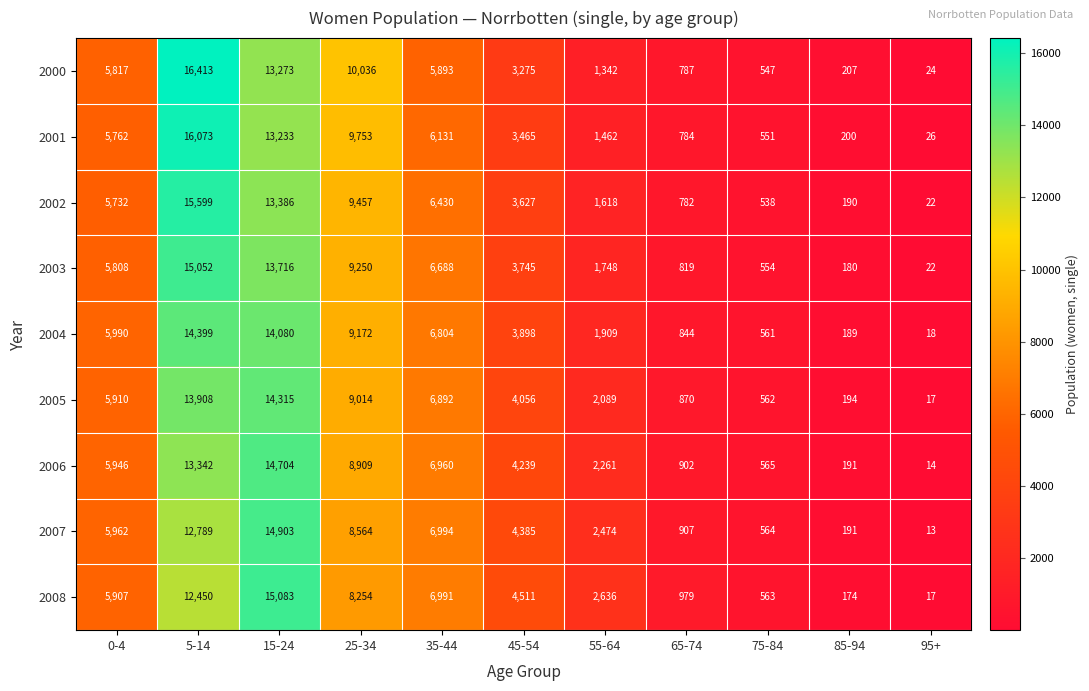

What is the average value of the 2004 series?

5260